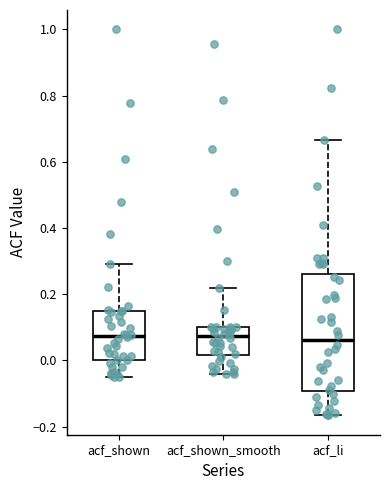

Reading left to right, read every box against the y-axis: the position of its median line, the range the box covers, and the ends of its whiskers. The values are not printed on the chart, so give them approximately, as read against the axis.

acf_shown: median 0.08, box 0.00 to 0.14, whiskers -0.04 to 0.30
acf_shown_smooth: median 0.08, box 0.02 to 0.10, whiskers -0.04 to 0.22
acf_li: median 0.06, box -0.10 to 0.26, whiskers -0.16 to 0.66